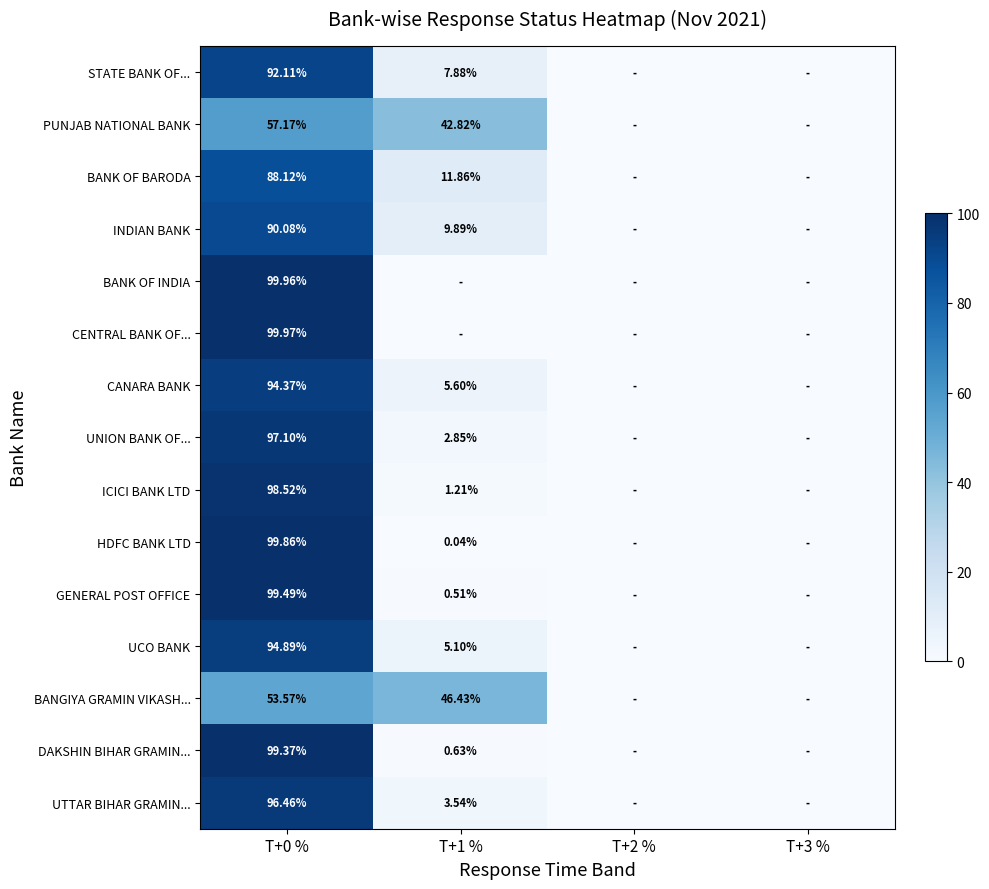

Between T+2 % and T+3 %, which is larger?

T+2 %